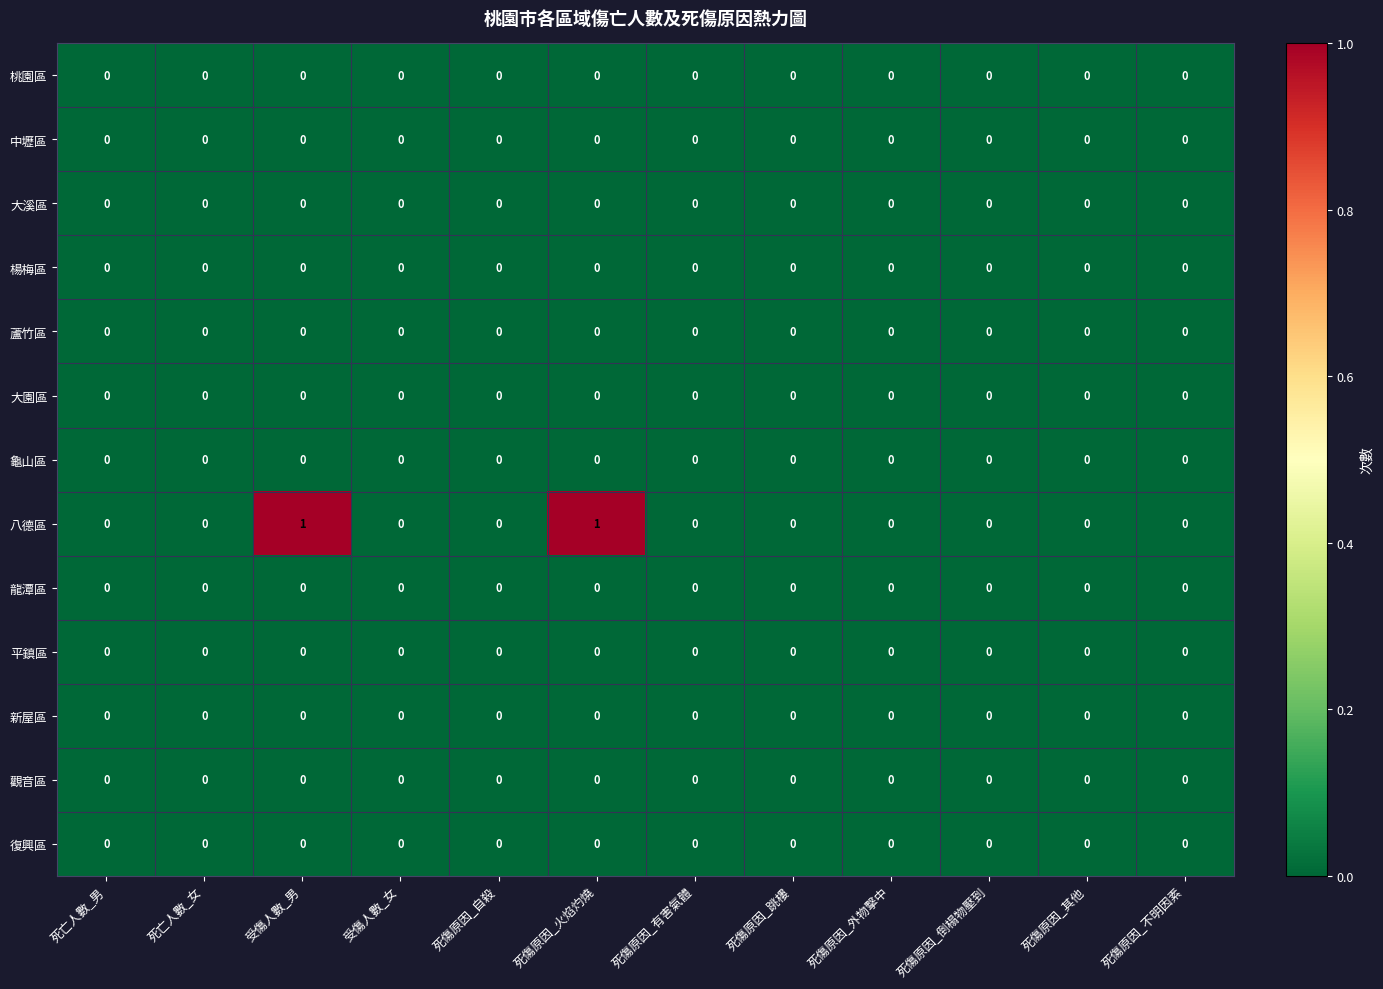

Which series has the largest total across all categories?

八德區